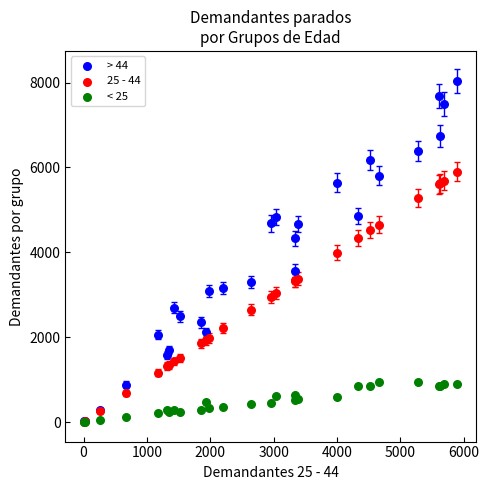

What are all the series names shown in the legend?

> 44, 25 - 44, < 25